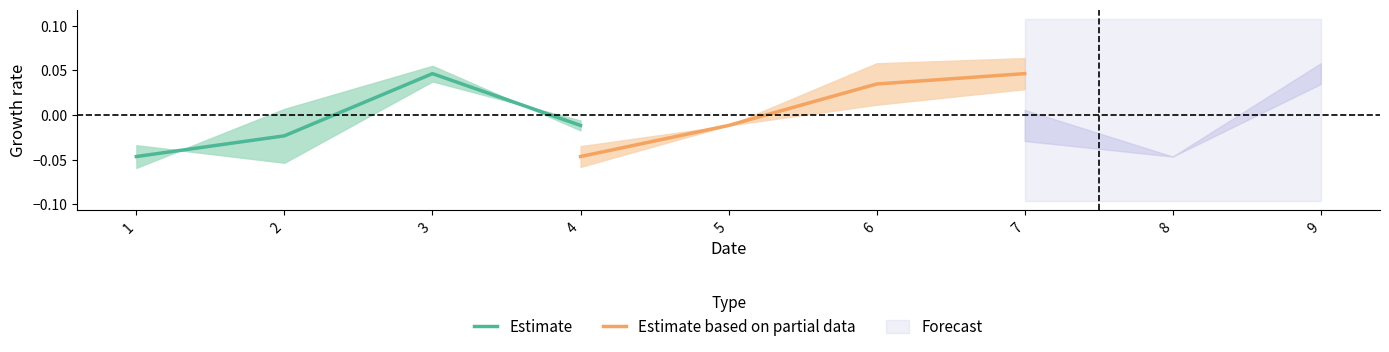

True or false: Estimate has more than 2 interior local peaks.

False